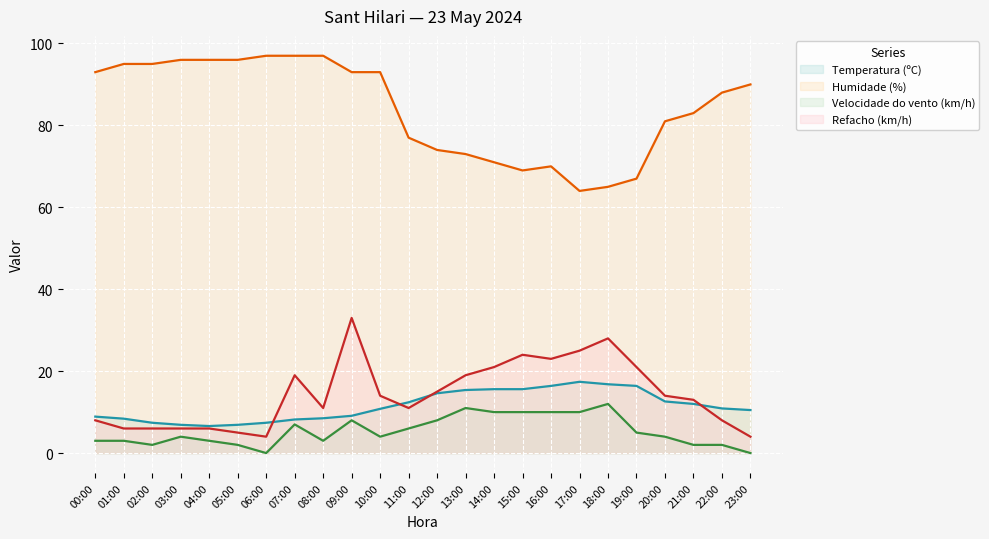

True or false: Temperatura (ºC) and Refacho (km/h) cross at least once.

True